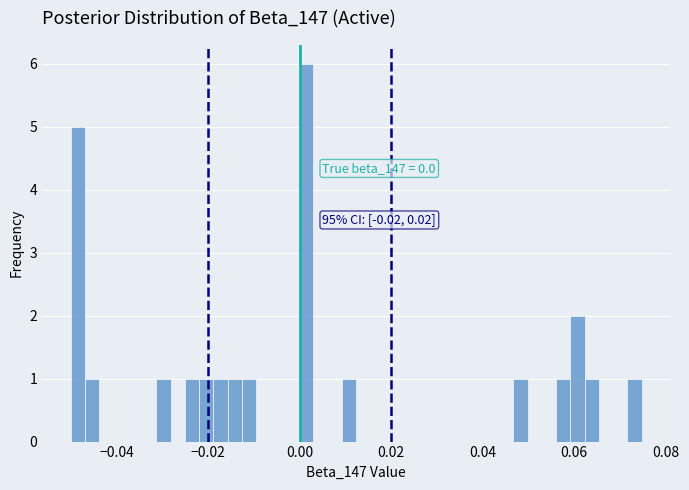

Around what value on the x-axis is the tallest bar? Give the approximate position of its centre, as read against the axis.

0.002